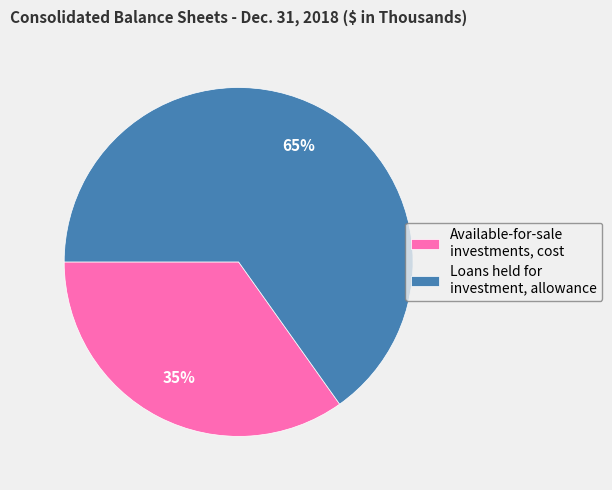

To the nearest percent, what percentage of the pie is Loans held for investment, allowance?

65%